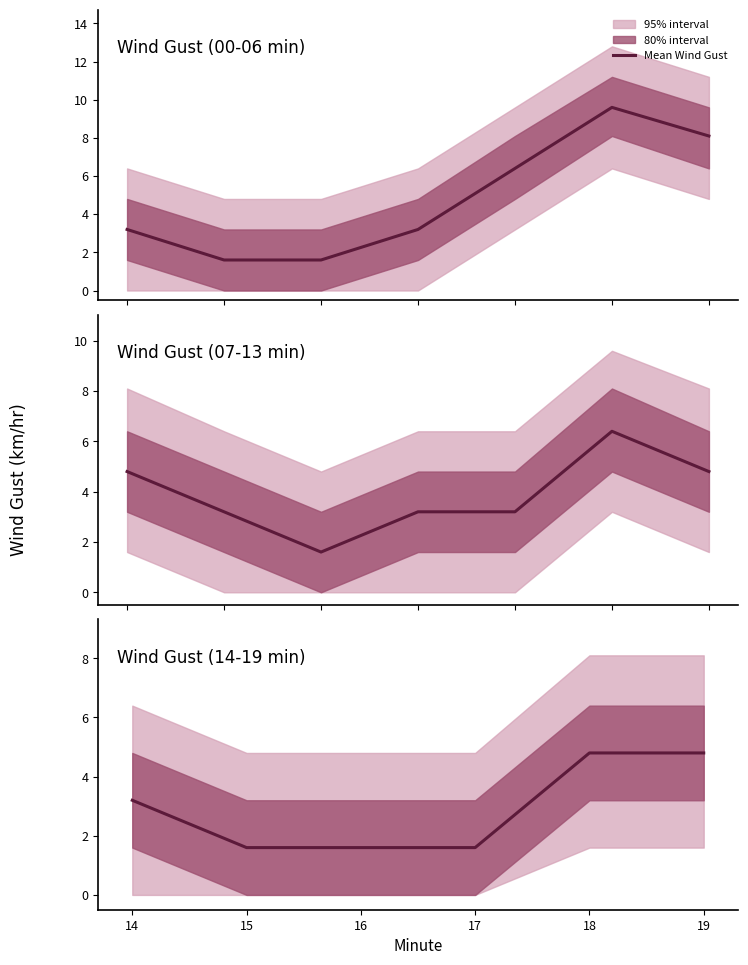

True or false: the data has more than 1 interior local peaks.

False